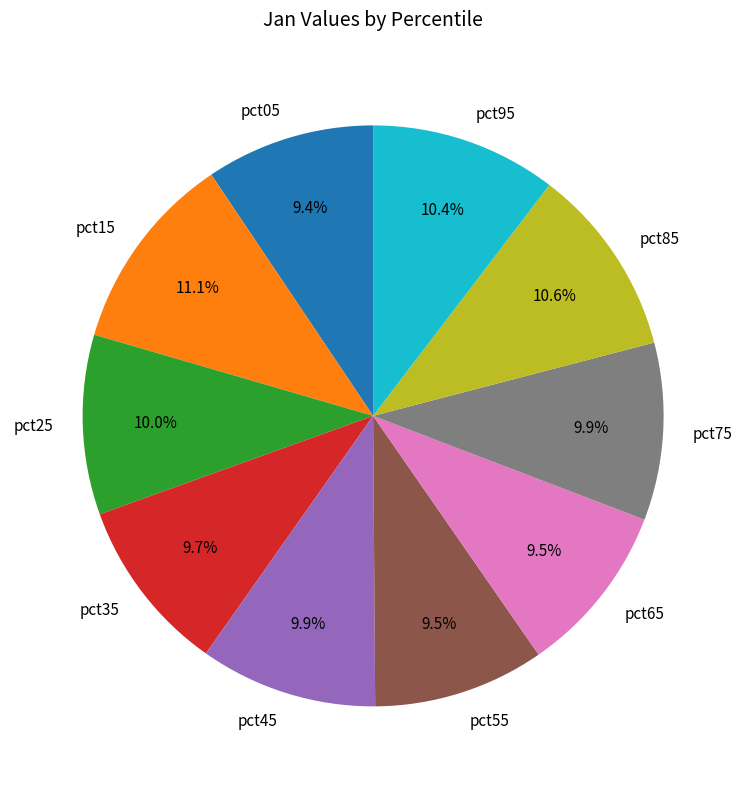

Does any single category account for the majority?

No